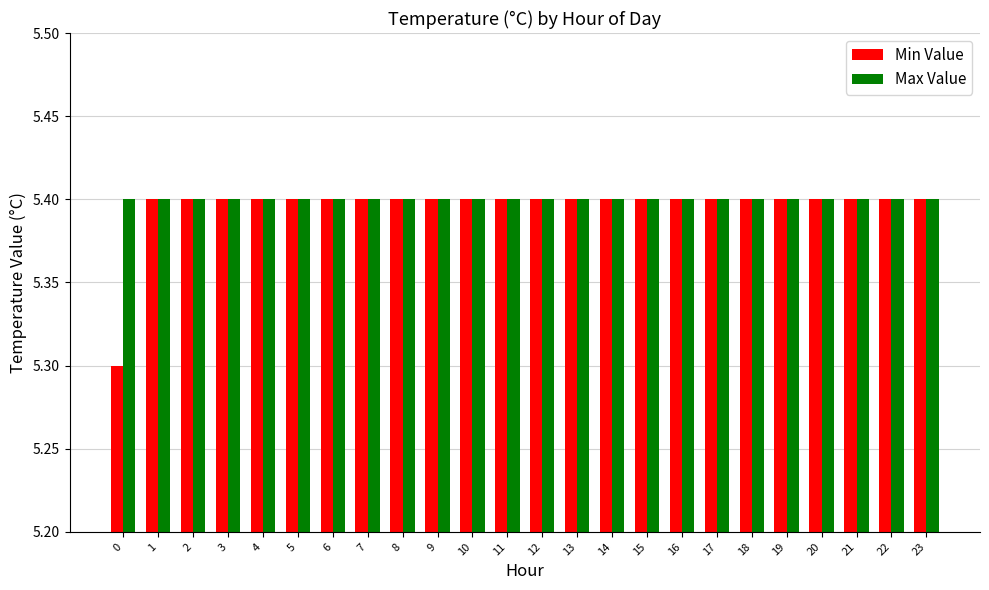

At how many categories does at least one series exceed 5?

24